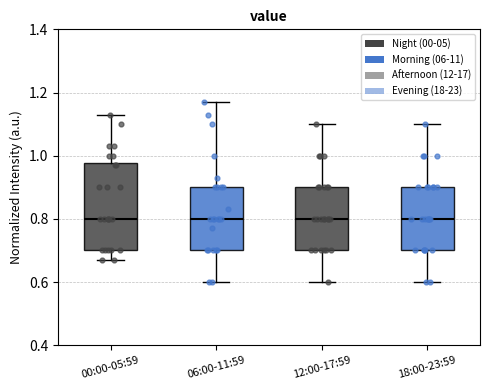

Reading left to right, transcribe this box plot: for each box, give where its median line is, the range the box spans, and where its two whiskers end, as read against the y-axis. The values are not printed on the chart, so give them approximately, as read against the axis.

00:00-05:59: median 0.80, box 0.70 to 0.98, whiskers 0.68 to 1.14
06:00-11:59: median 0.80, box 0.70 to 0.90, whiskers 0.60 to 1.18
12:00-17:59: median 0.80, box 0.70 to 0.90, whiskers 0.60 to 1.10
18:00-23:59: median 0.80, box 0.70 to 0.90, whiskers 0.60 to 1.10